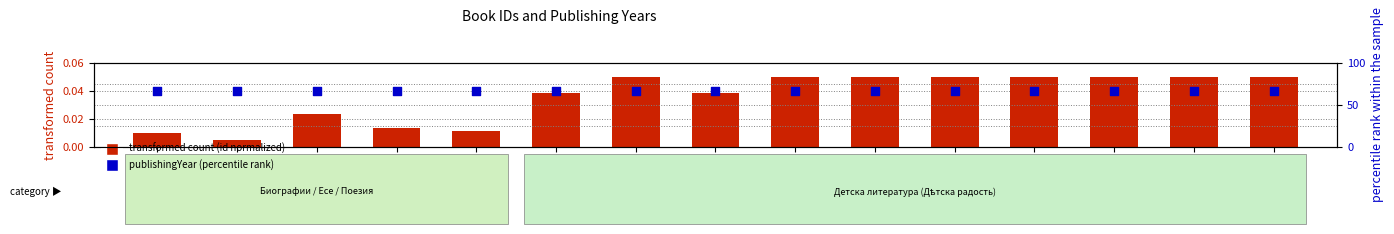

Is the value of transformed count (id normalized) at 9228 greater than the value of publishingYear (percentile rank) at 9468?

No